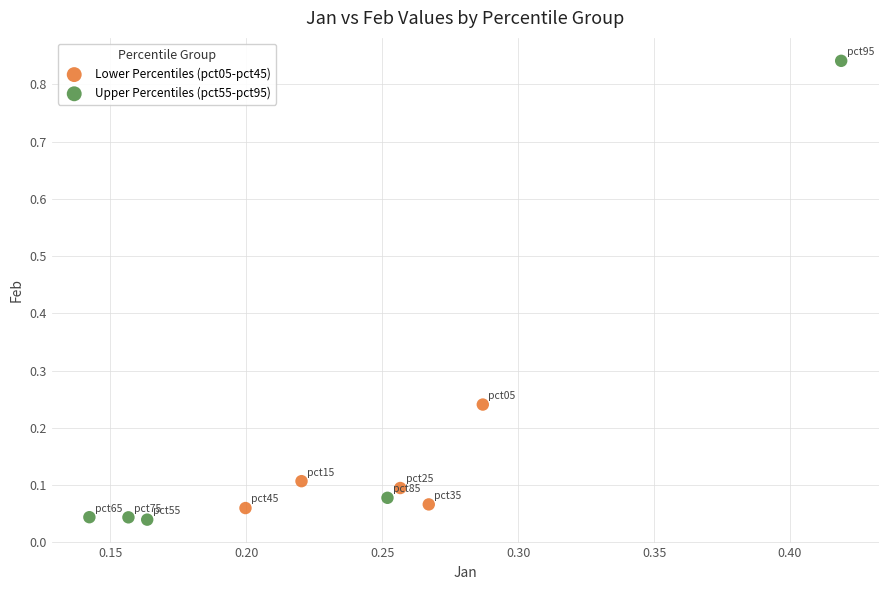

Which series has the largest Y range (max minus min)?

Upper Percentiles (pct55-pct95)